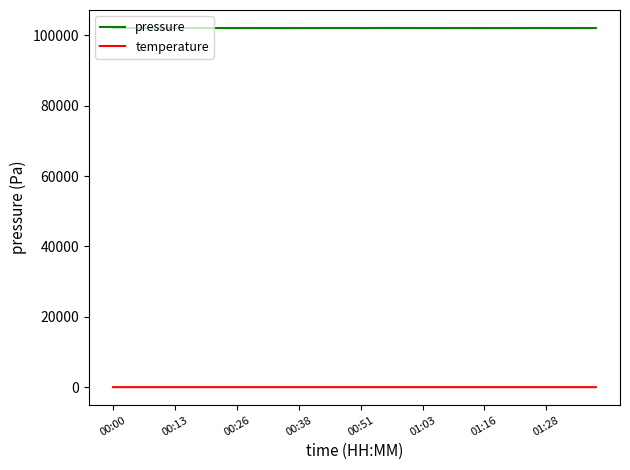

What are all the series names shown in the legend?

pressure, temperature